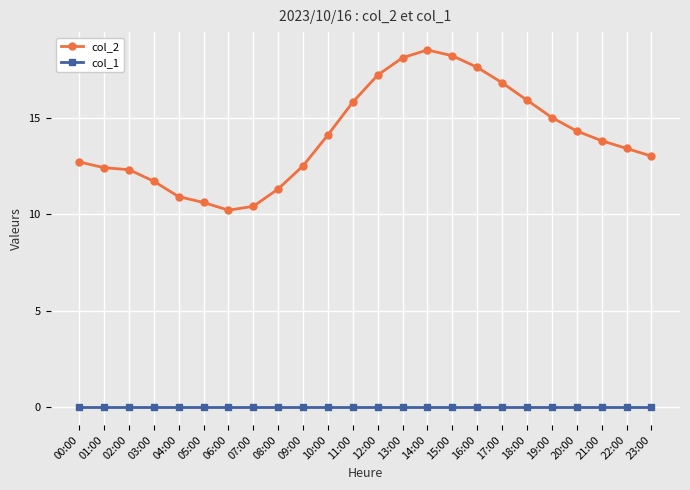

Reading left to right, list all the values displayed in this chart.

col_2: 12.7	12.4	12.3	11.7	10.9	10.6	10.2	10.4	11.3	12.5	14.1	15.8	17.2	18.1	18.5	18.2	17.6	16.8	15.9	15.0	14.3	13.8	13.4	13.0
col_1: 0.0	0.0	0.0	0.0	0.0	0.0	0.0	0.0	0.0	0.0	0.0	0.0	0.0	0.0	0.0	0.0	0.0	0.0	0.0	0.0	0.0	0.0	0.0	0.0